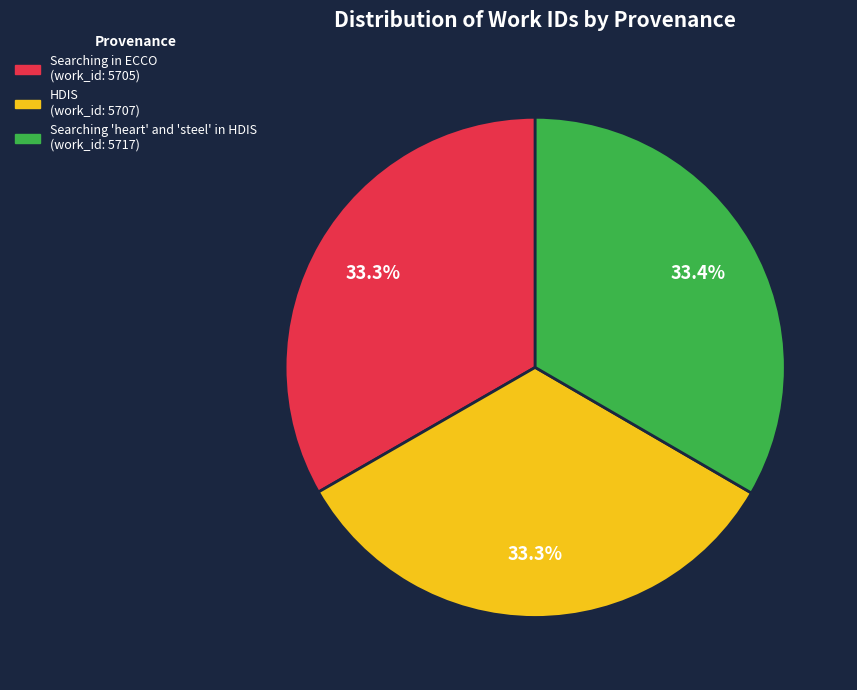

Is it true that Searching 'heart' and 'steel' in HDIS is 23% of the pie?

False